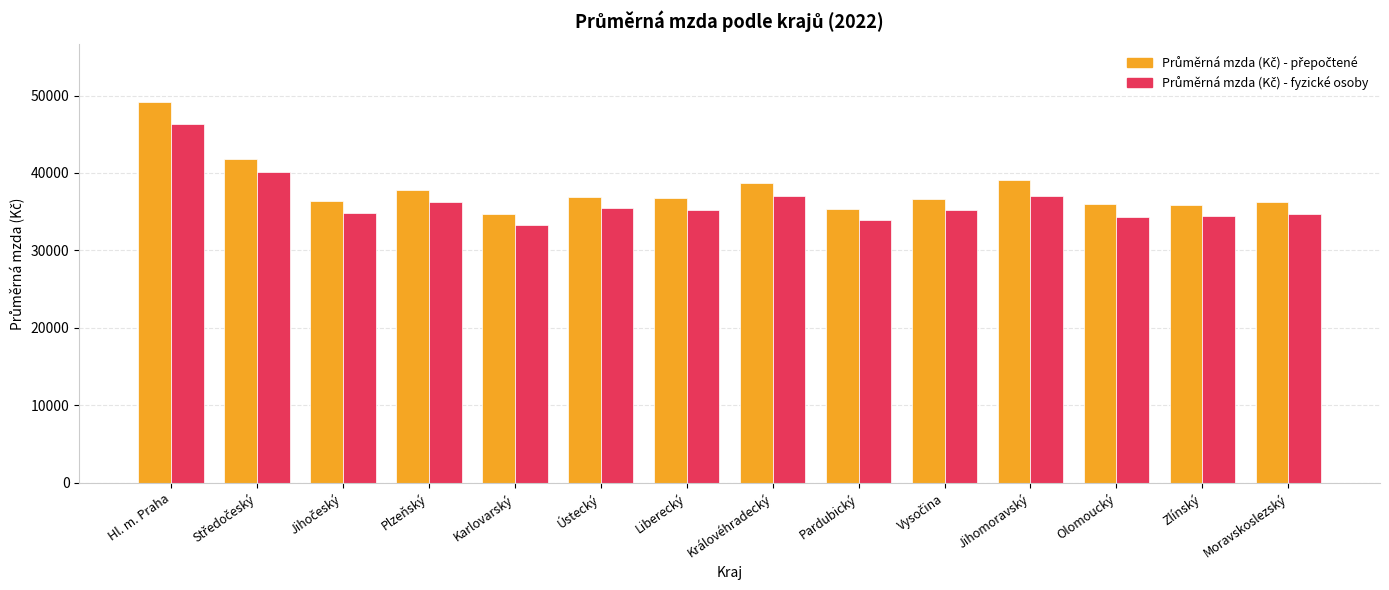

How many bars are there in each group?

2